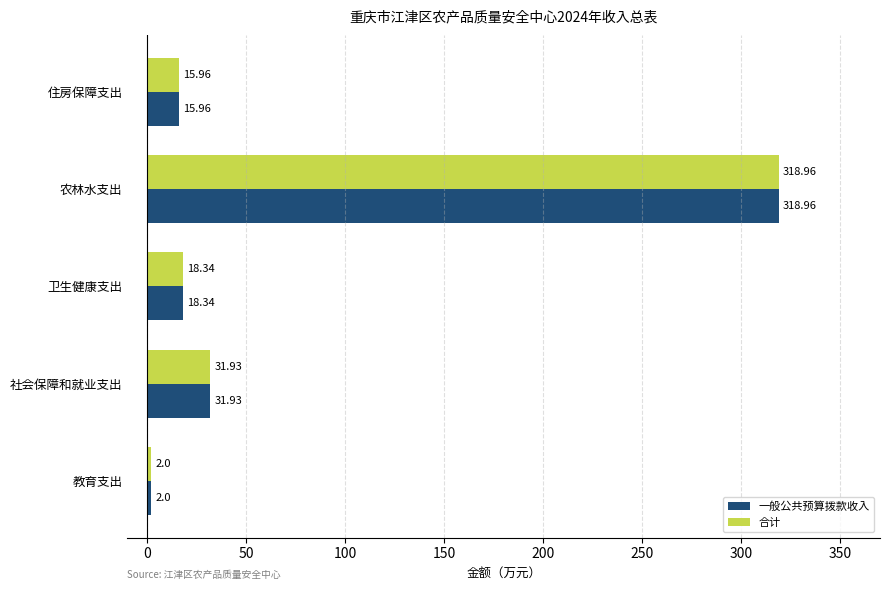

At how many categories does at least one series exceed 271?

1